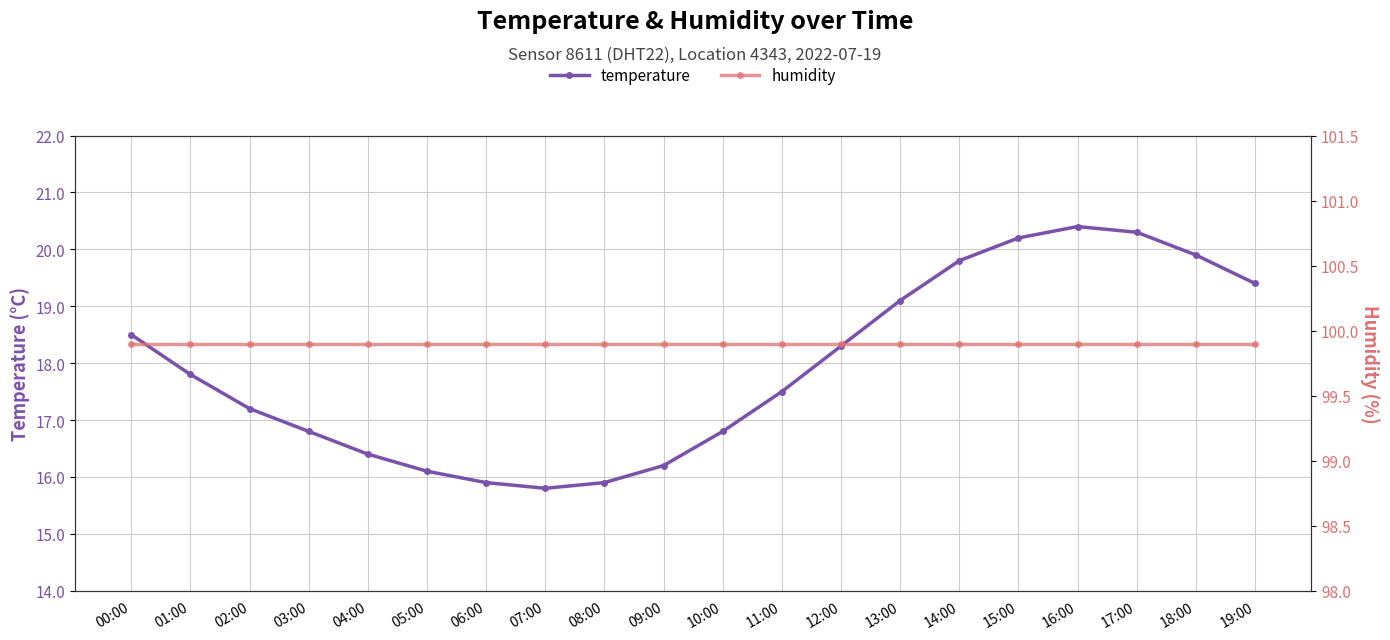

Reading right to left, list all the values displayed in this chart.

temperature: 19:00=19.4	18:00=19.9	17:00=20.3	16:00=20.4	15:00=20.2	14:00=19.8	13:00=19.1	12:00=18.3	11:00=17.5	10:00=16.8	09:00=16.2	08:00=15.9	07:00=15.8	06:00=15.9	05:00=16.1	04:00=16.4	03:00=16.8	02:00=17.2	01:00=17.8	00:00=18.5
humidity: 19:00=99.9	18:00=99.9	17:00=99.9	16:00=99.9	15:00=99.9	14:00=99.9	13:00=99.9	12:00=99.9	11:00=99.9	10:00=99.9	09:00=99.9	08:00=99.9	07:00=99.9	06:00=99.9	05:00=99.9	04:00=99.9	03:00=99.9	02:00=99.9	01:00=99.9	00:00=99.9